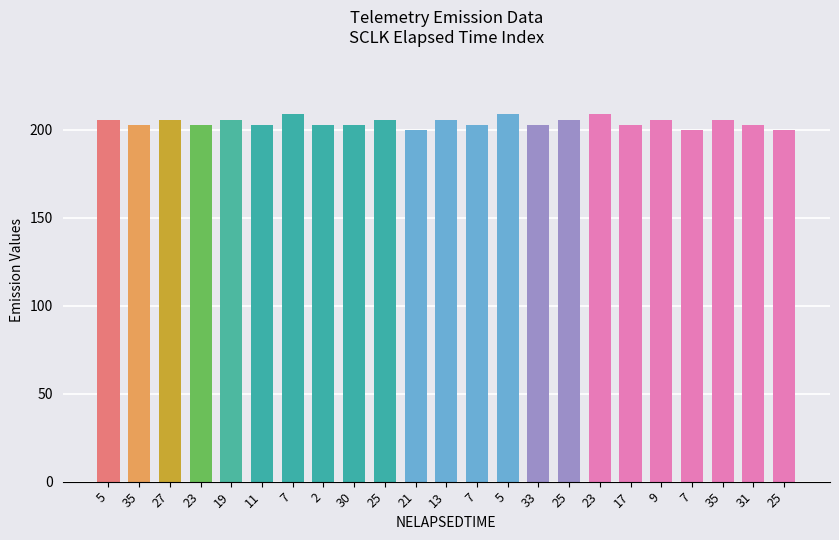

List the labels in order of value, smallest first.

21, 7, 25, 35, 23, 11, 2, 30, 7, 33, 17, 31, 5, 27, 19, 25, 13, 25, 9, 35, 7, 5, 23